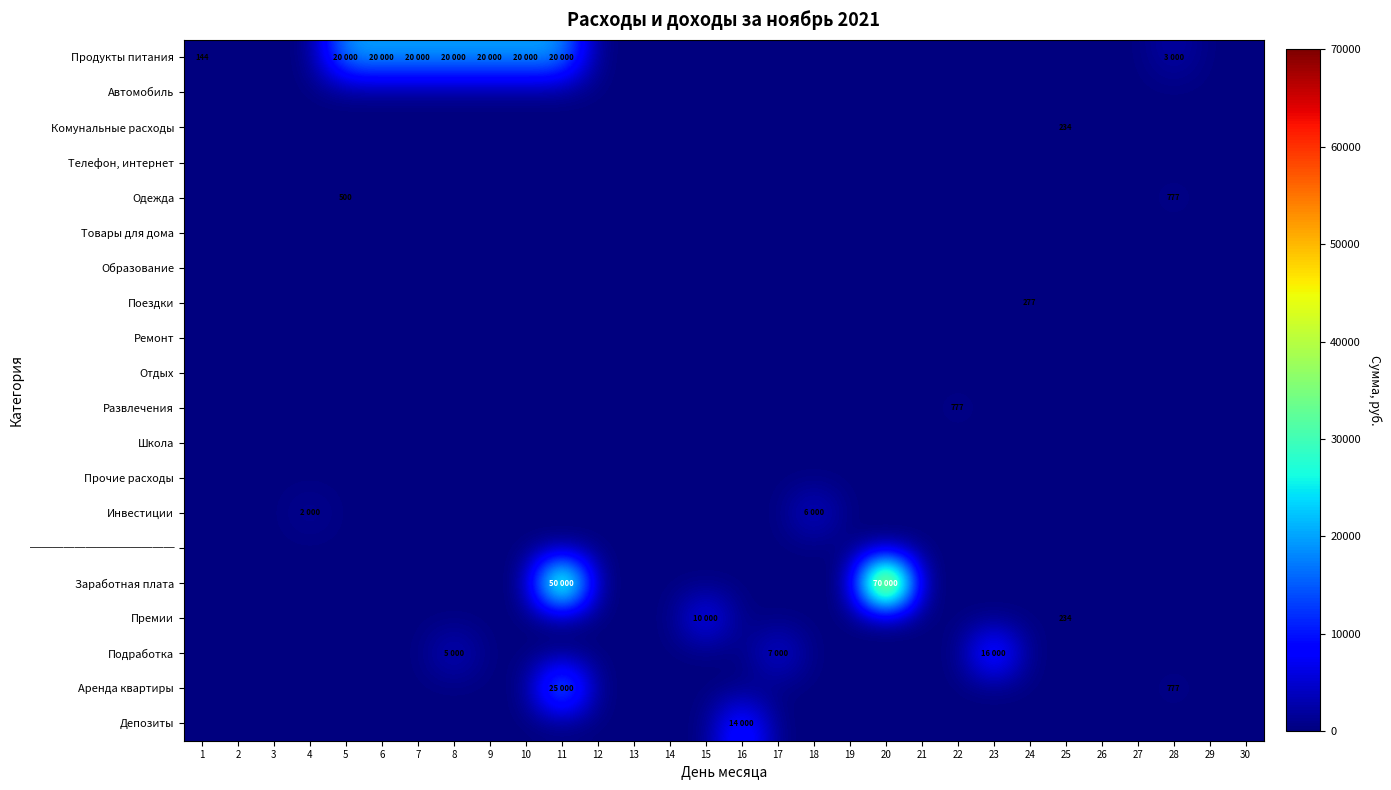

At which label does Депозиты reach its peak?

16